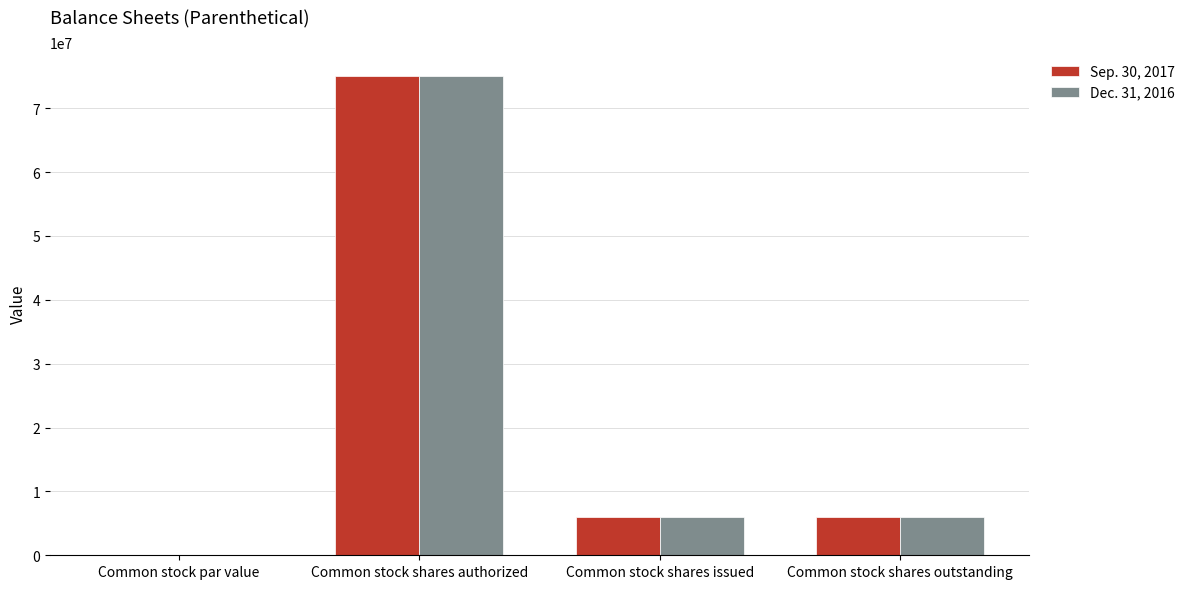

Where does the Dec. 31, 2016 series first go above 6060000?

Common stock shares authorized